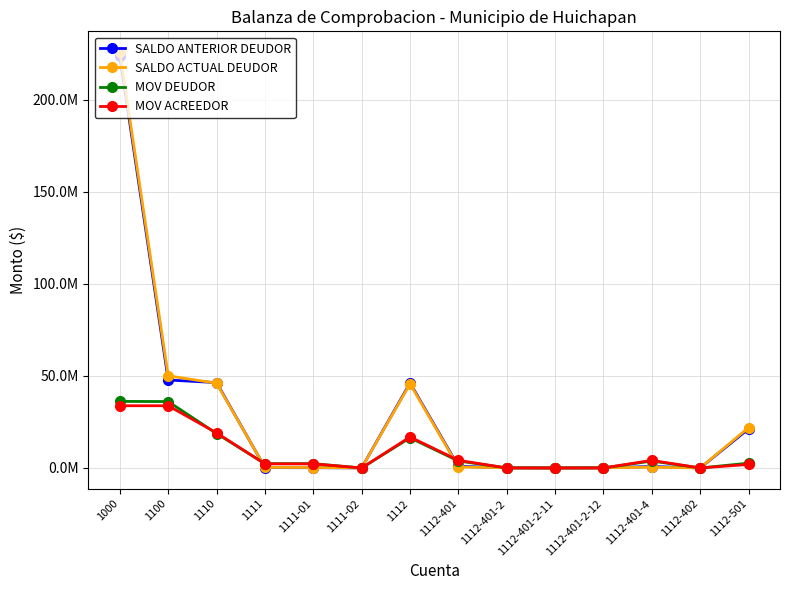

What are all the series names shown in the legend?

SALDO ANTERIOR DEUDOR, SALDO ACTUAL DEUDOR, MOV DEUDOR, MOV ACREEDOR